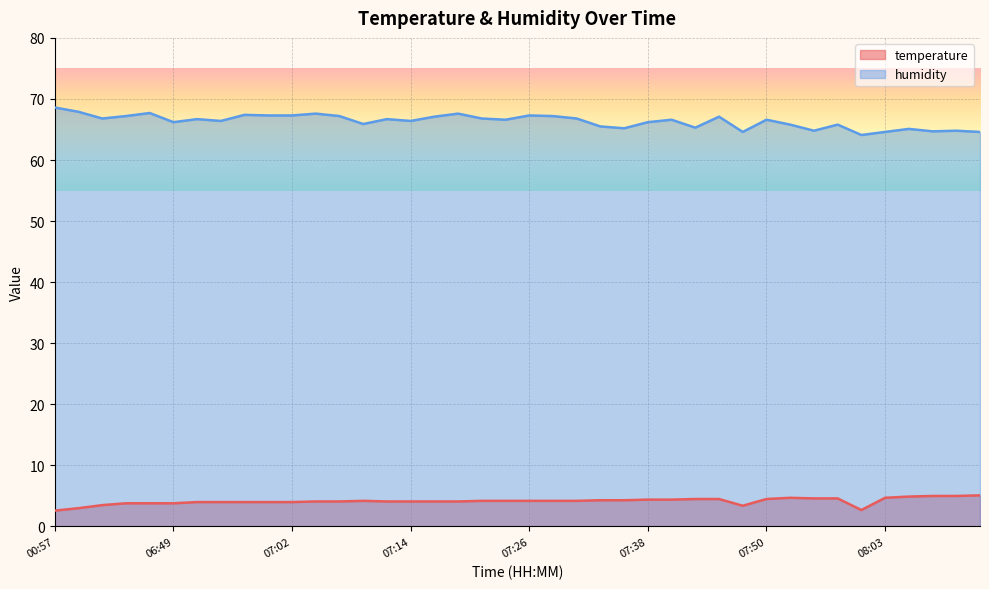

What is the minimum value shown in the chart?

2.6